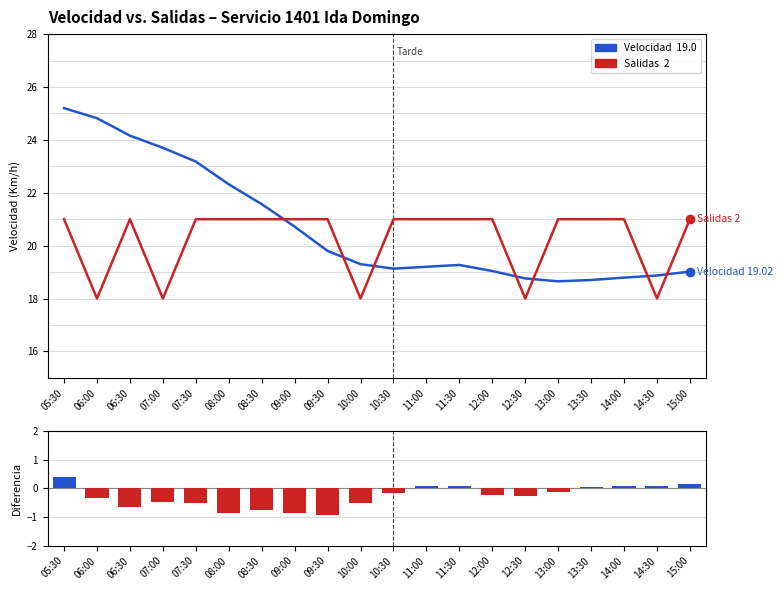

Reading left to right, what are all the values shown in this chart?

Velocidad (Km/h): 25.2	24.8	24.2	23.7	23.2	22.3	21.6	20.7	19.8	19.3	19.1	19.2	19.3	19.0	18.8	18.6	18.7	18.8	18.9	19.0
N° Salidas (escalado): 21.0	18.0	21.0	18.0	21.0	21.0	21.0	21.0	21.0	18.0	21.0	21.0	21.0	21.0	18.0	21.0	21.0	21.0	18.0	21.0
Diferencia Vel.: 0.4	-0.3	-0.7	-0.5	-0.5	-0.9	-0.8	-0.8	-0.9	-0.5	-0.2	0.1	0.1	-0.2	-0.3	-0.1	0.1	0.1	0.1	0.1